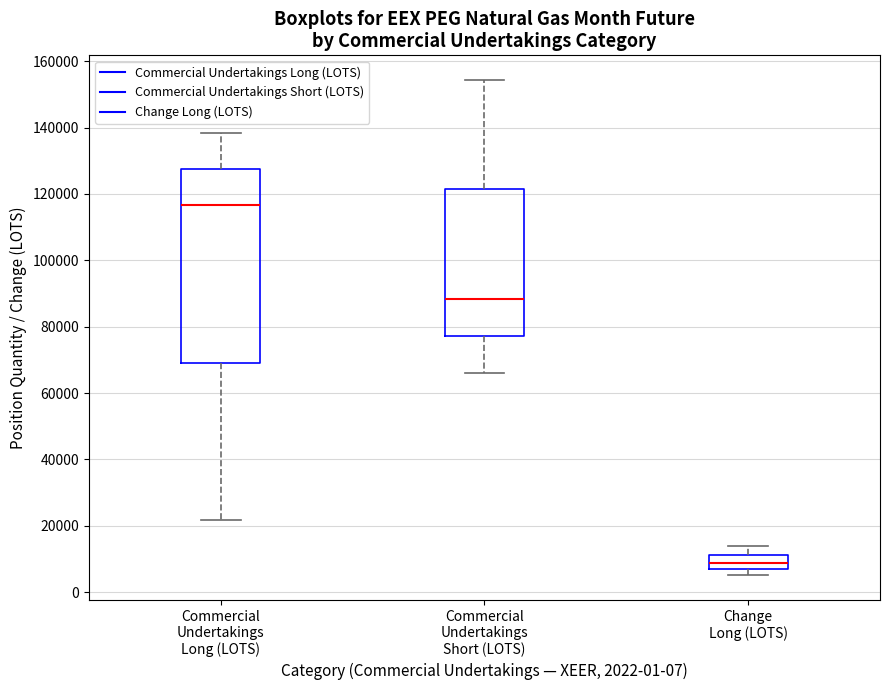

Which box is the tallest, from its lower edge to its upper edge?

Commercial Undertakings Long (LOTS)